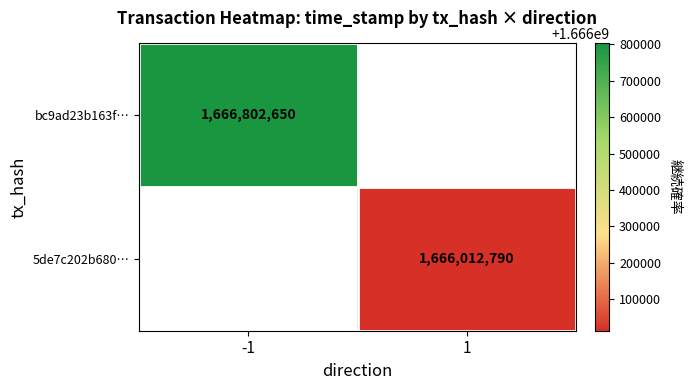

Is the value of 5de7c202b680… at 1 greater than the value of bc9ad23b163f… at -1?

No